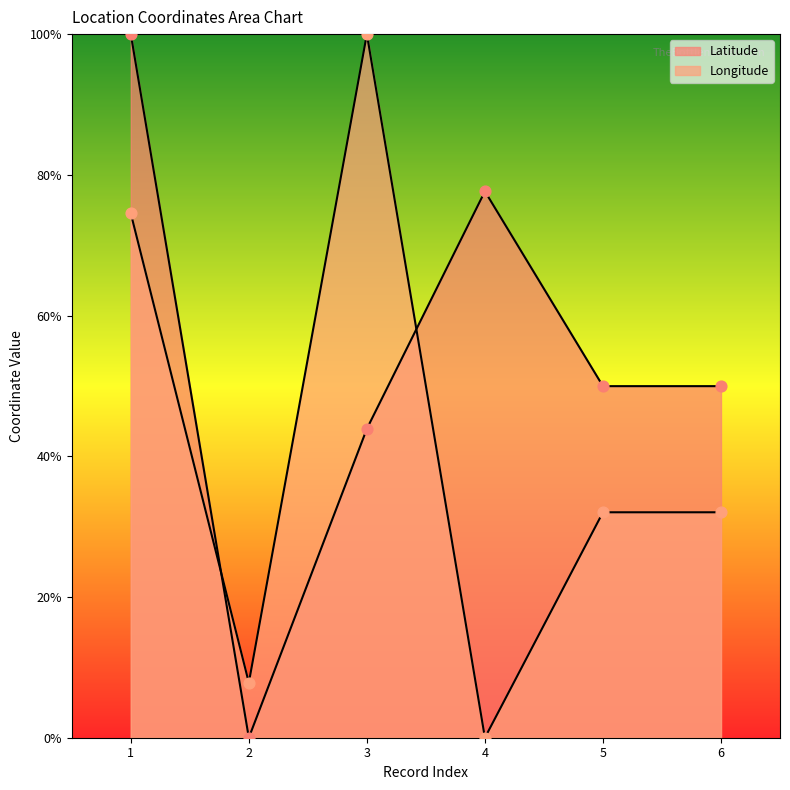

At which category is the sum across all series the highest?

1